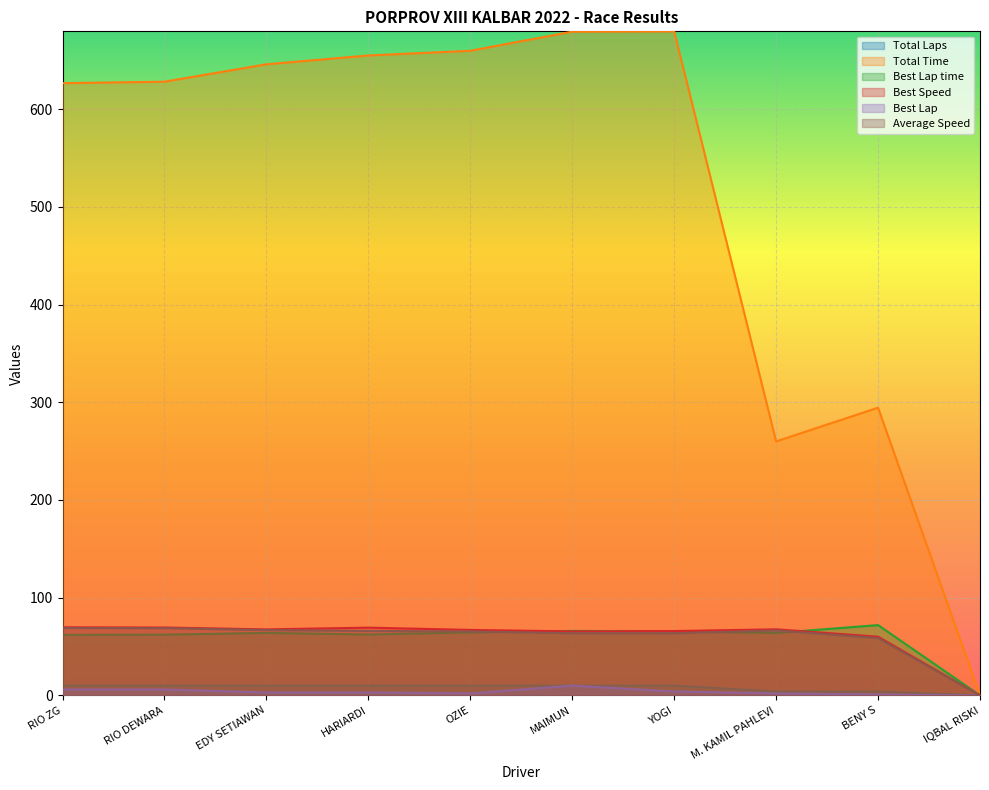

How many distinct data groups are displayed?

6